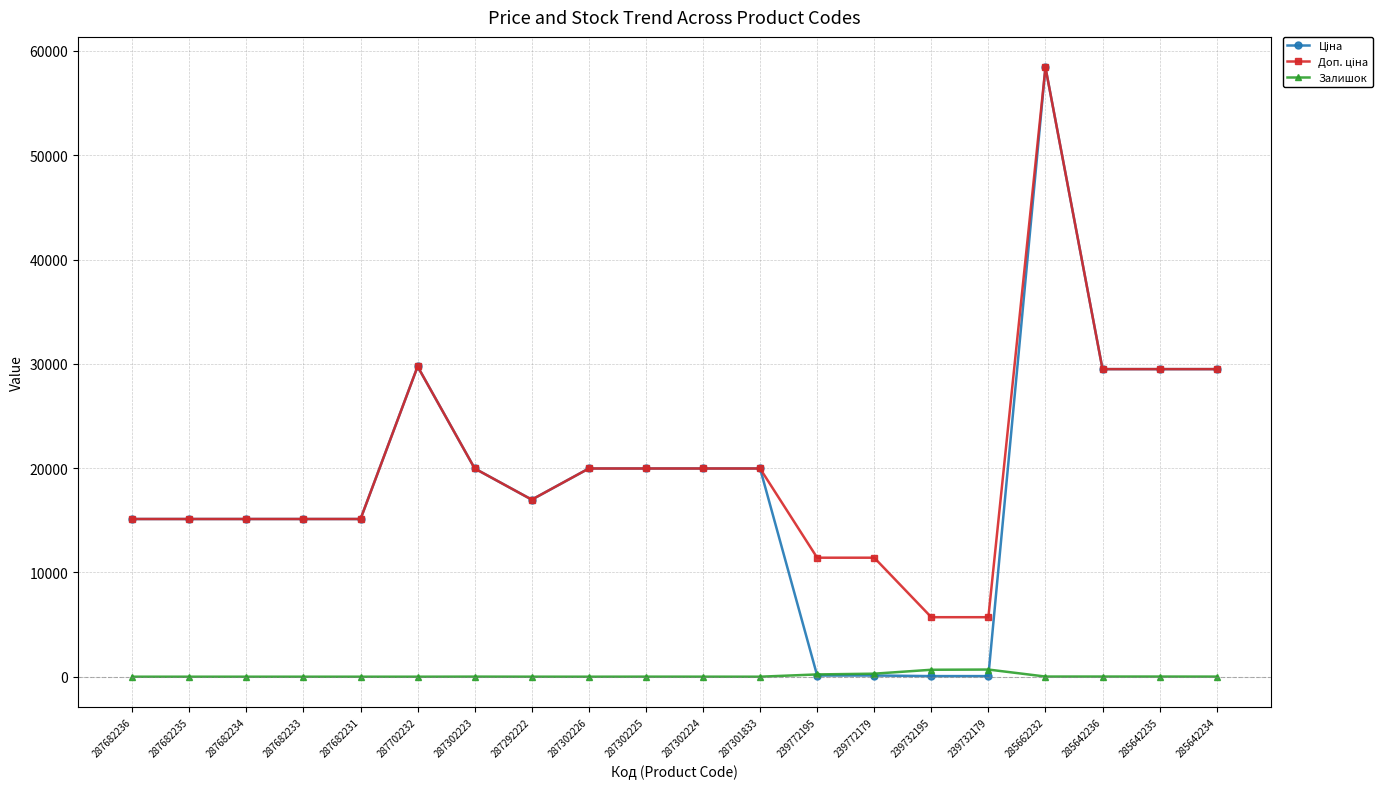

What is the maximum value shown in the chart?

58426.5